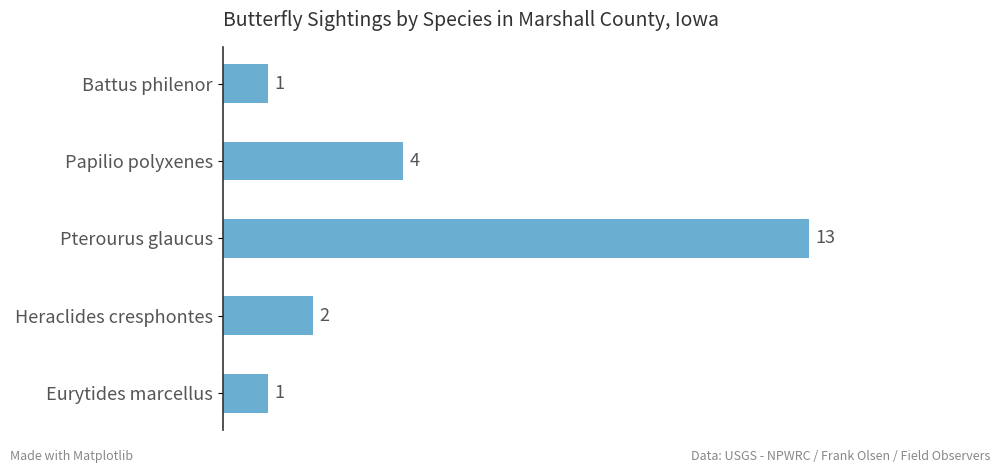

What is the ratio of the value at Pterourus glaucus to the value at Papilio polyxenes?

3.2